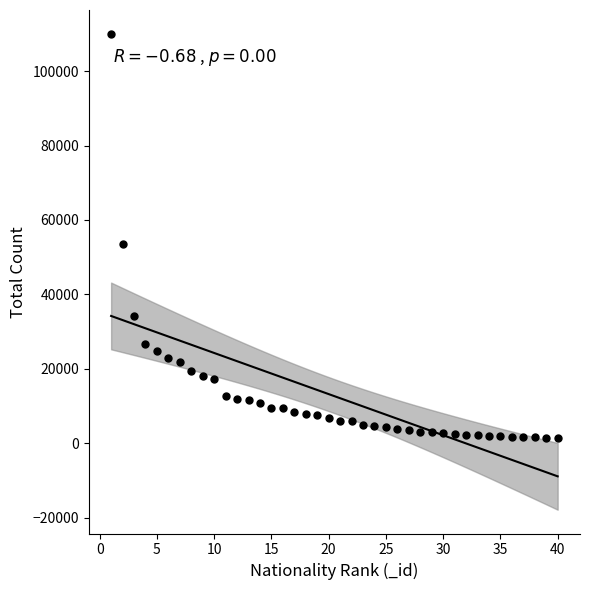

What Y value in the scatter plot is closest to 55725?

53610